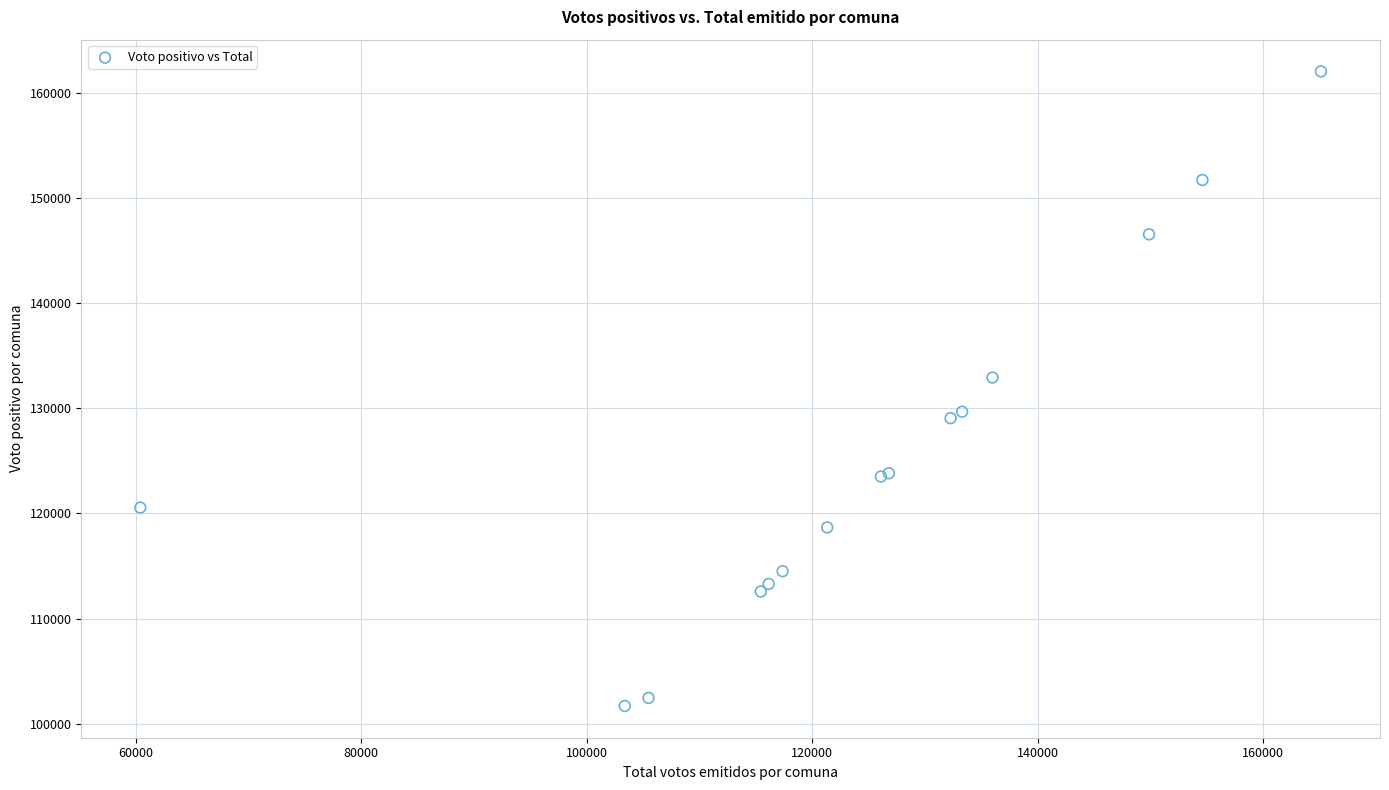

What Y value in the scatter plot is closest to 131878?

132939